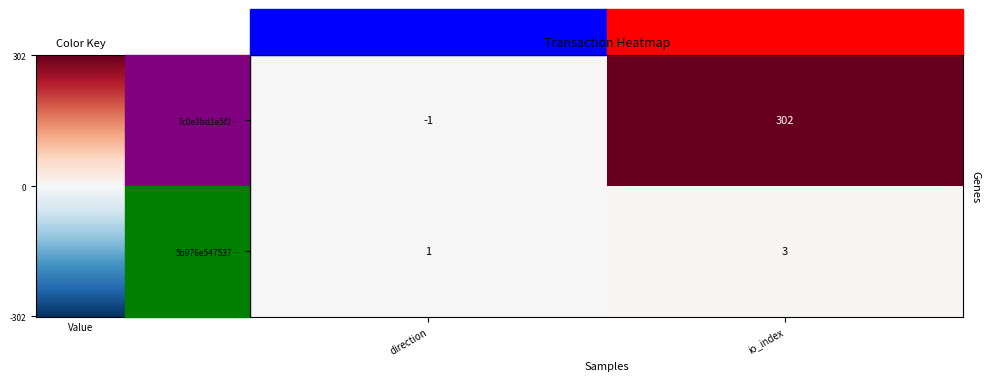

What is the difference between the 7c0e3bd1e5f2… values at io_index and direction?

303